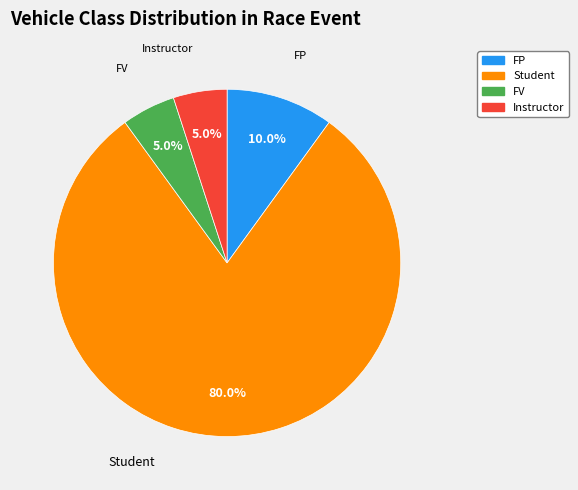

To the nearest percent, what portion does FV represent?

5%